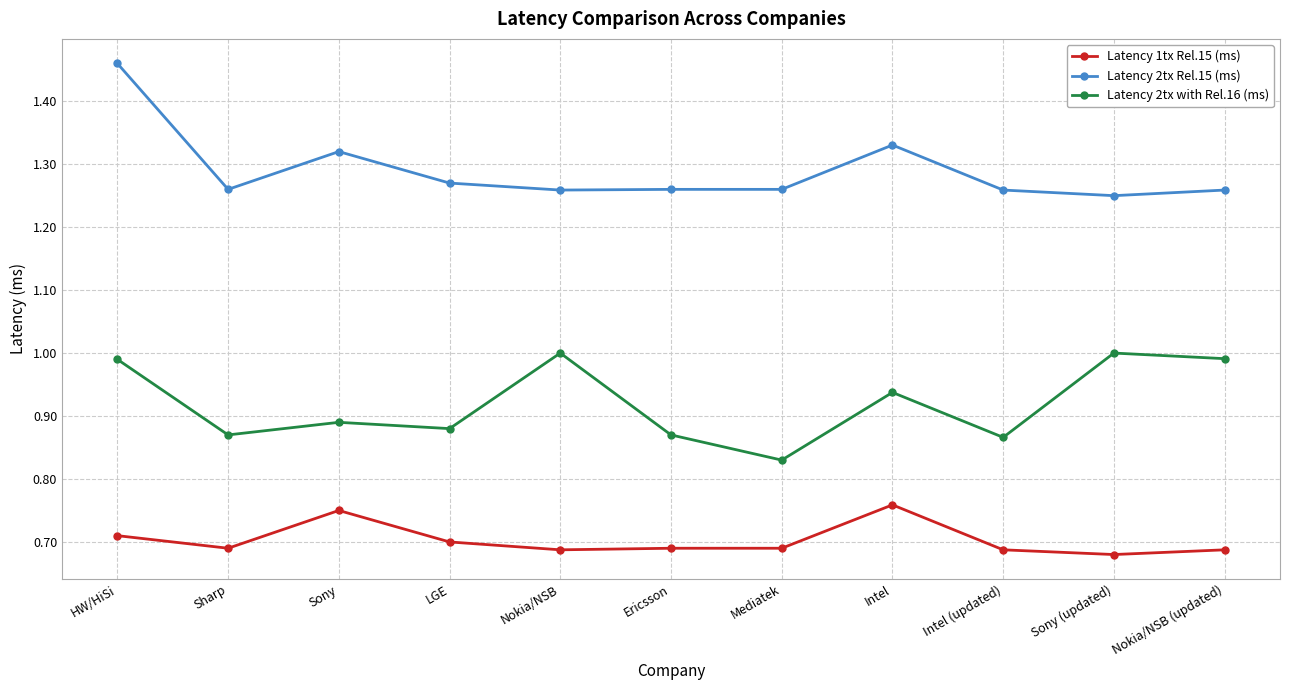

What is the sum of all Latency 1tx Rel.15 (ms) values?

7.7